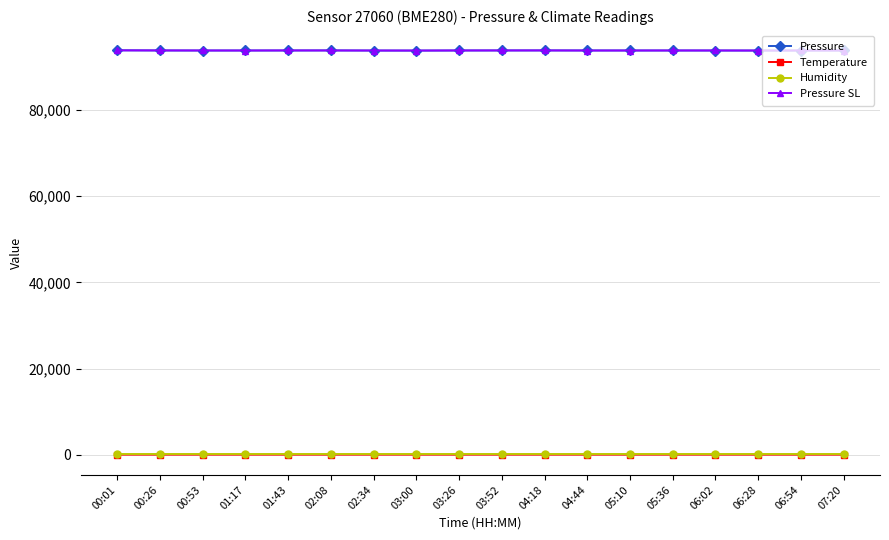

True or false: Pressure SL has more than 2 interior local peaks.

True